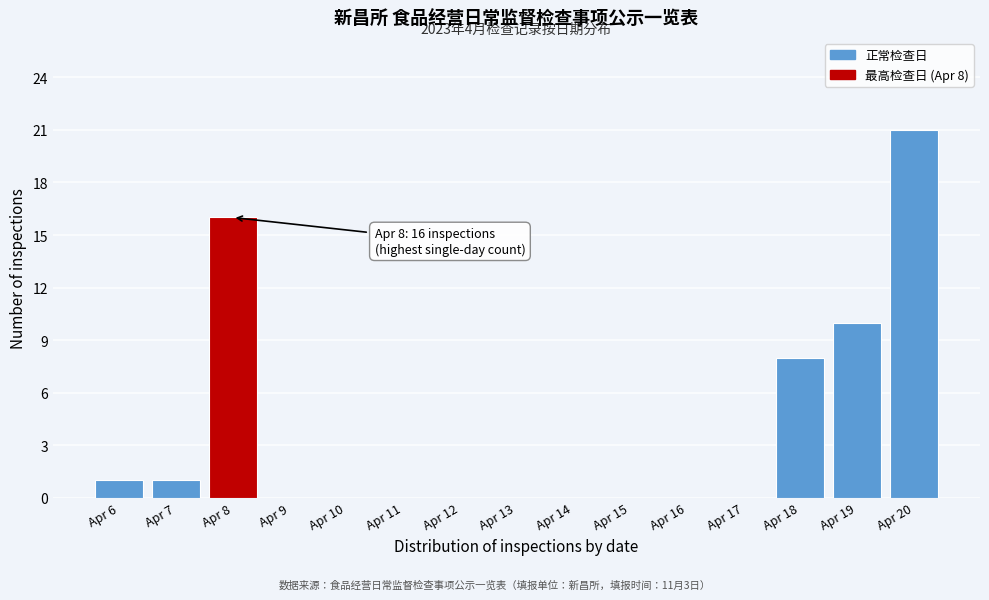

Reading left to right, what are all the values shown in this chart?

Apr 6=1	Apr 7=1	Apr 8=16	Apr 9=0	Apr 10=0	Apr 11=0	Apr 12=0	Apr 13=0	Apr 14=0	Apr 15=0	Apr 16=0	Apr 17=0	Apr 18=8	Apr 19=10	Apr 20=21